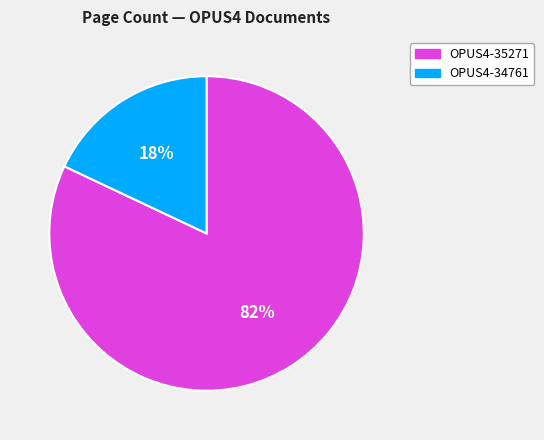

Count the number of slices in the pie.

2